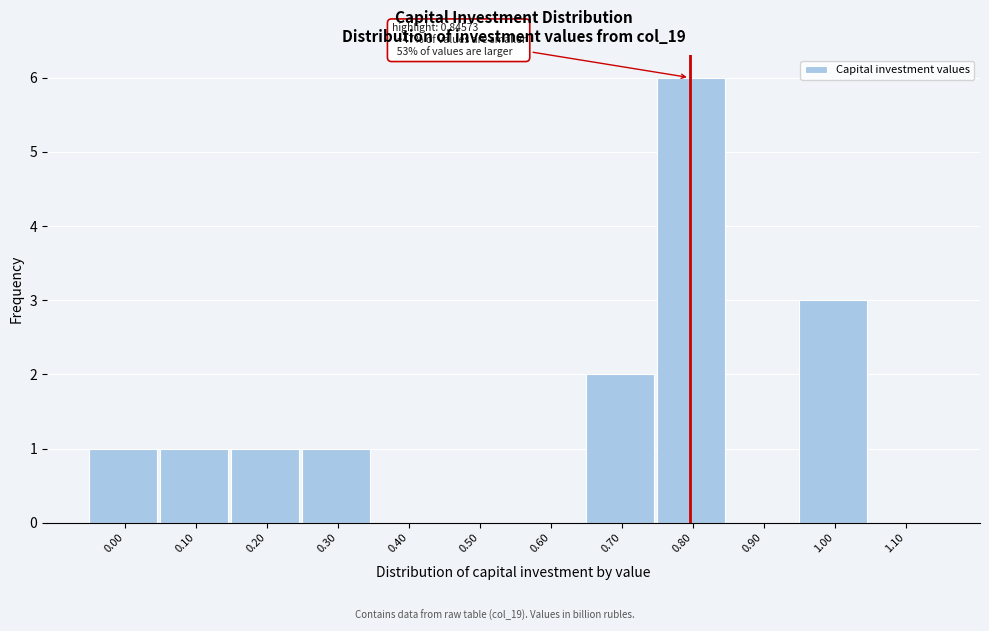

Reading left to right, transcribe all the data shown in this chart.

0.00=1	0.10=1	0.20=1	0.30=1	0.40=0	0.50=0	0.60=0	0.70=2	0.80=6	0.90=0	1.00=3	1.10=0